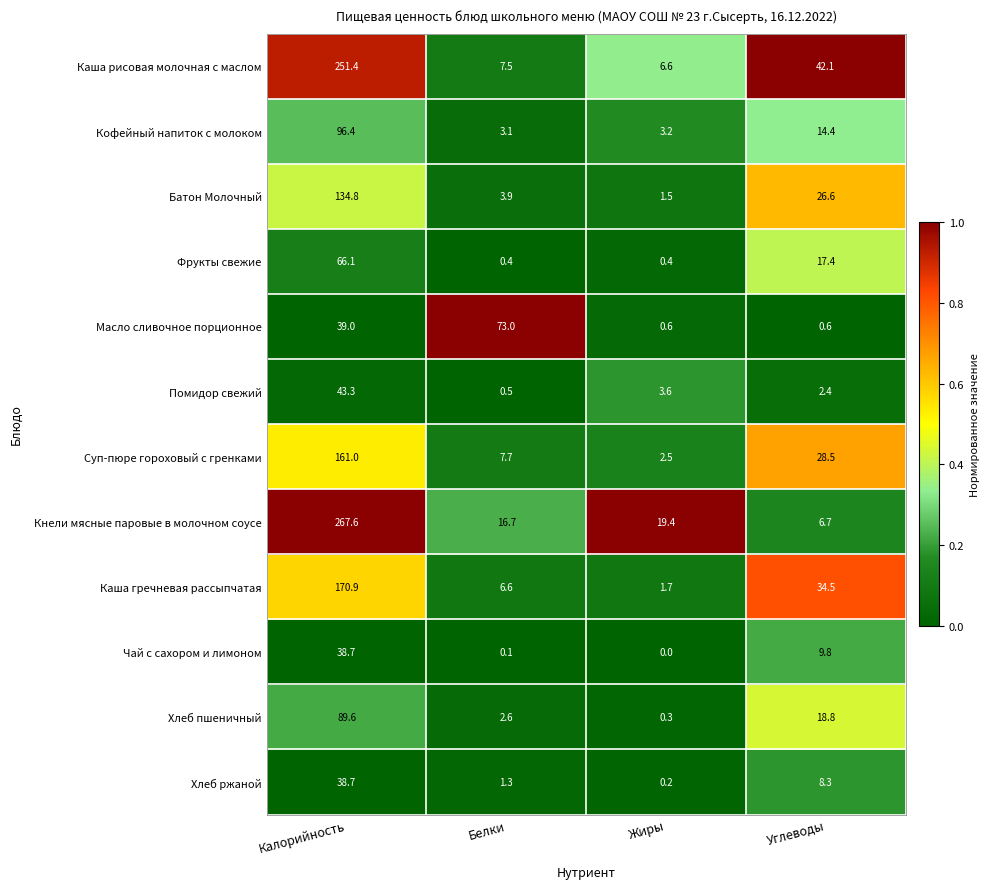

At Углеводы, list the series in order from smallest to largest.

Масло сливочное порционное, Помидор свежий, Кнели мясные паровые в молочном соусе, Хлеб ржаной, Чай с сахором и лимоном, Кофейный напиток с молоком, Фрукты свежие, Хлеб пшеничный, Батон Молочный, Суп-пюре гороховый с гренками, Каша гречневая рассыпчатая, Каша рисовая молочная с маслом